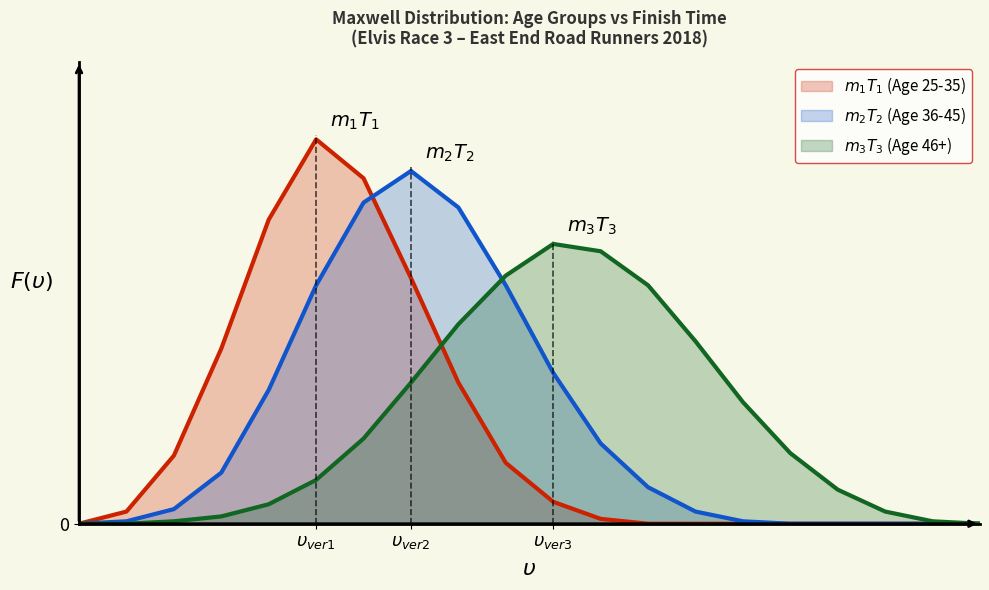

True or false: m2T2 and m3T3 cross at least once.

True